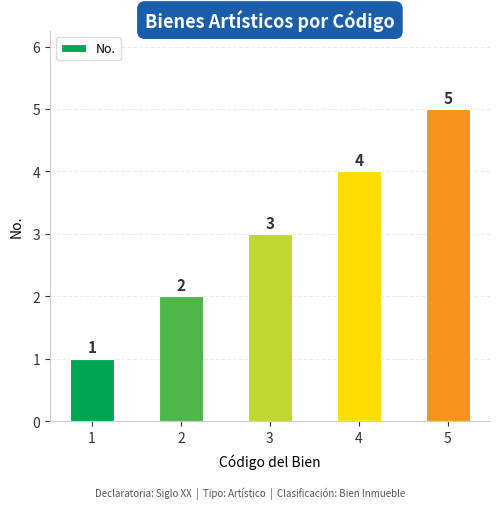

List the labels in order of value, largest first.

5, 4, 3, 2, 1